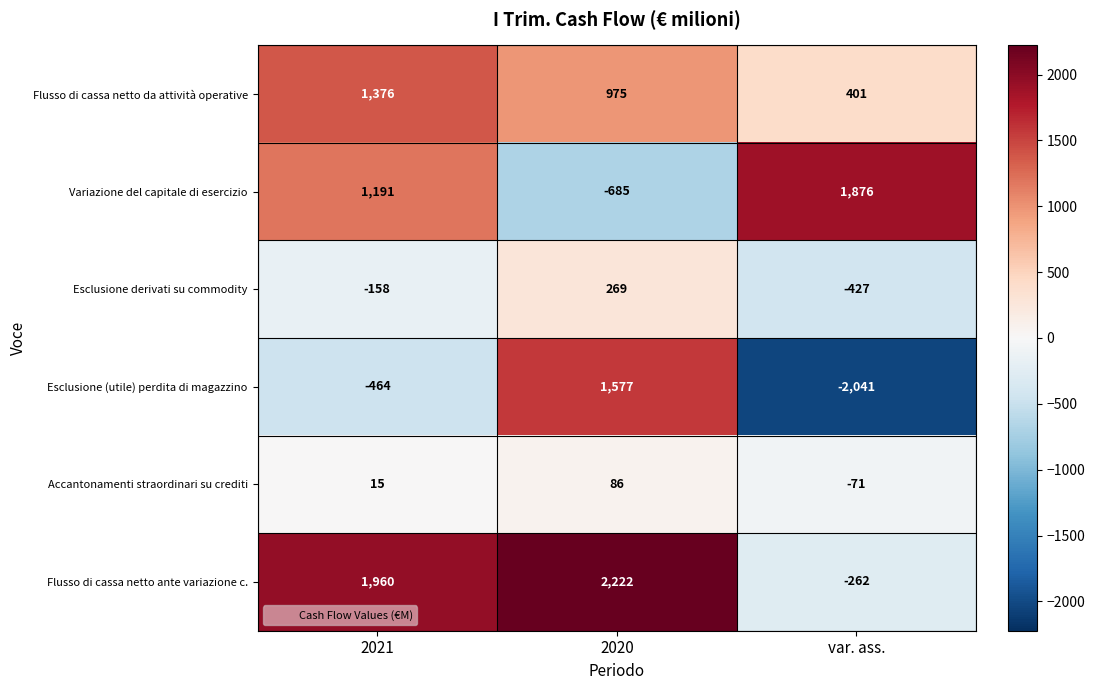

Read the Esclusione (utile) perdita di magazzino value at var. ass..

-2041